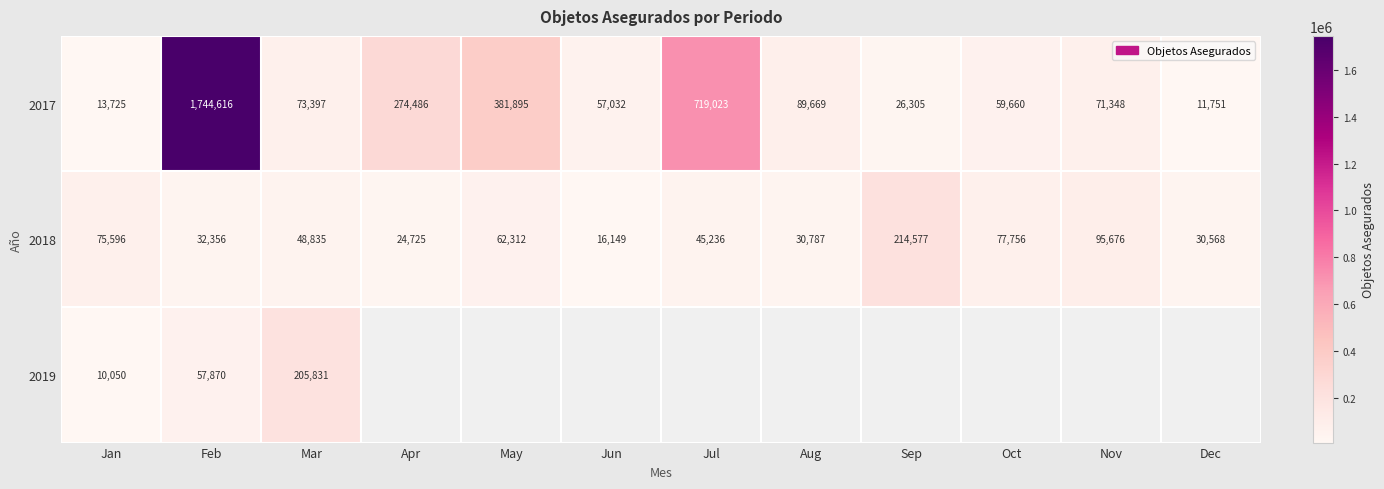

What is the sum of all 2017 values?

3522907